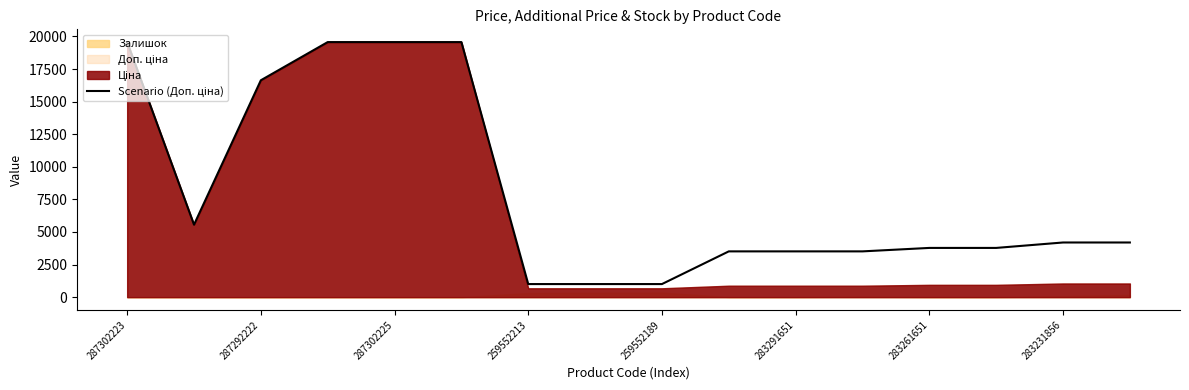

How many lines are shown in the chart?

1